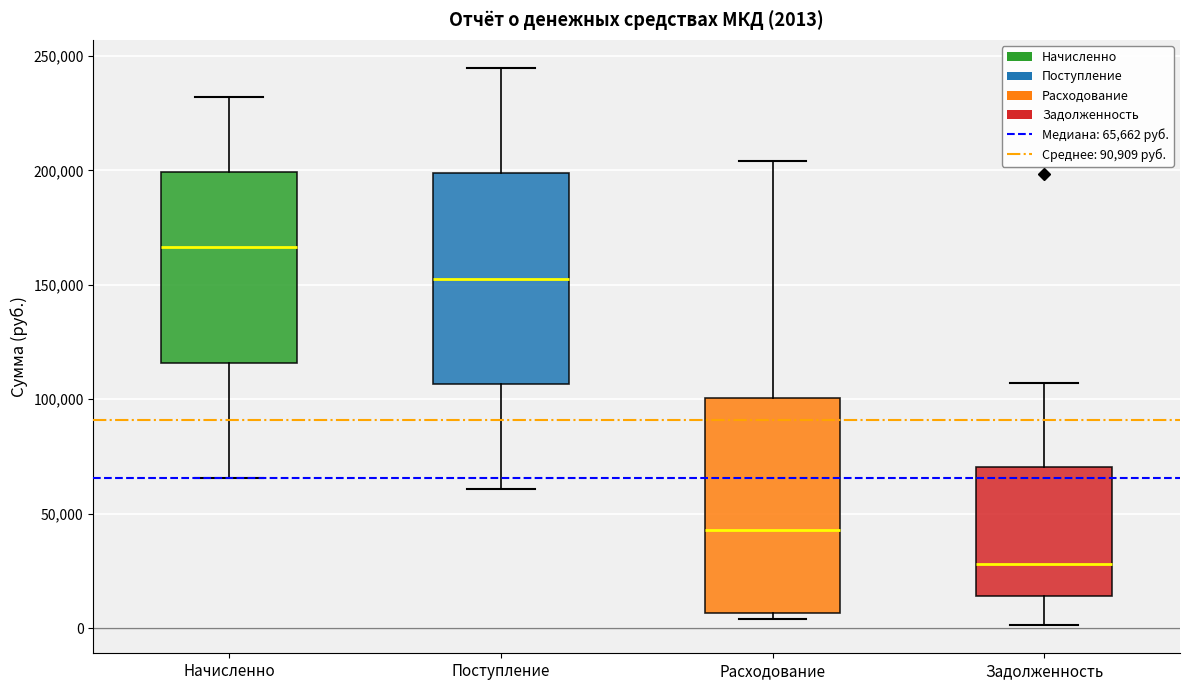

Which box has the lowest median line?

Задолженность